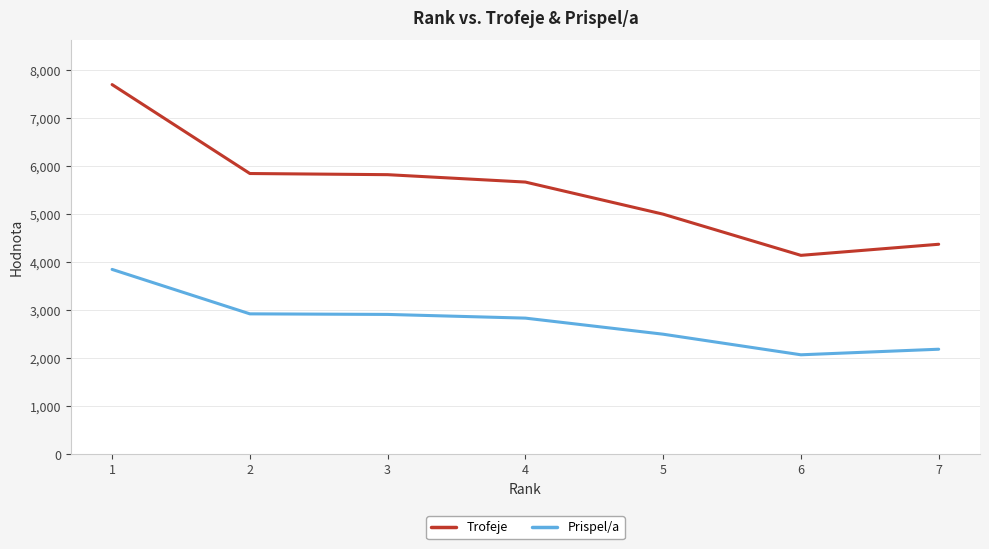

Does the chart have visible grid lines?

Yes